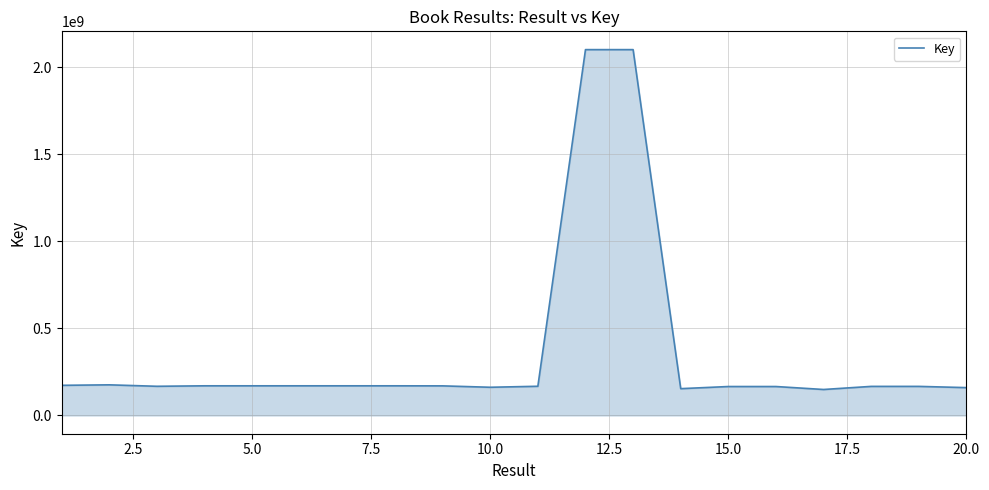

What is the maximum value shown in the chart?

2100098700